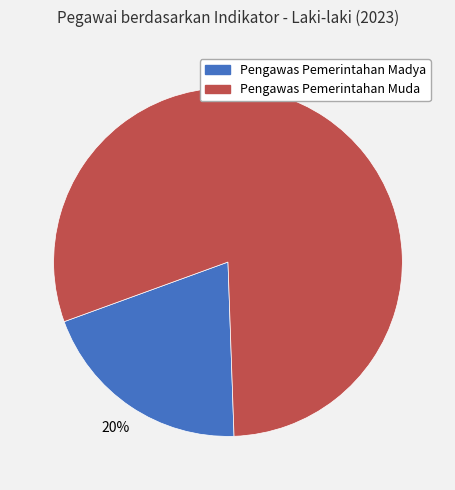

How many slices are in this pie chart?

2